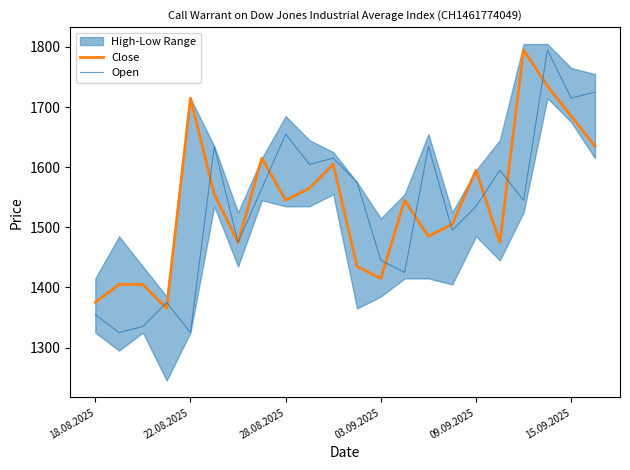

Is the value of Open at 21 greater than the value of Close at 15?

Yes